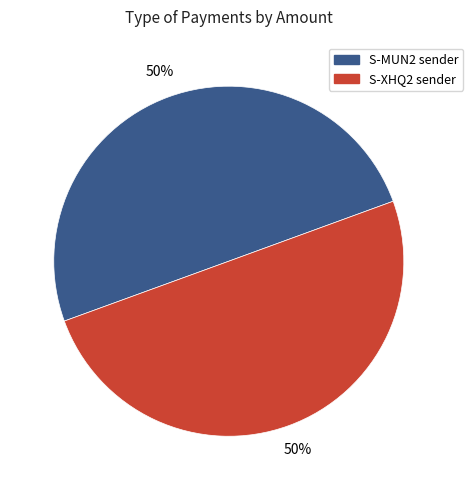

To the nearest percent, what percentage of the pie is S-XHQ2 sender?

50%